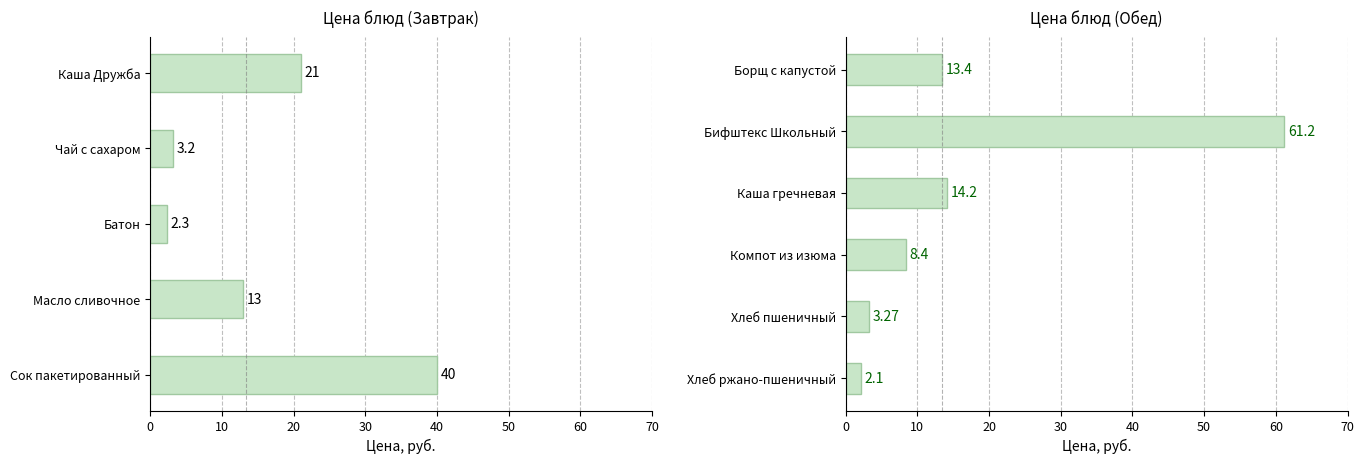

Between Компот из изюма and Каша гречневая, which is larger?

Каша гречневая